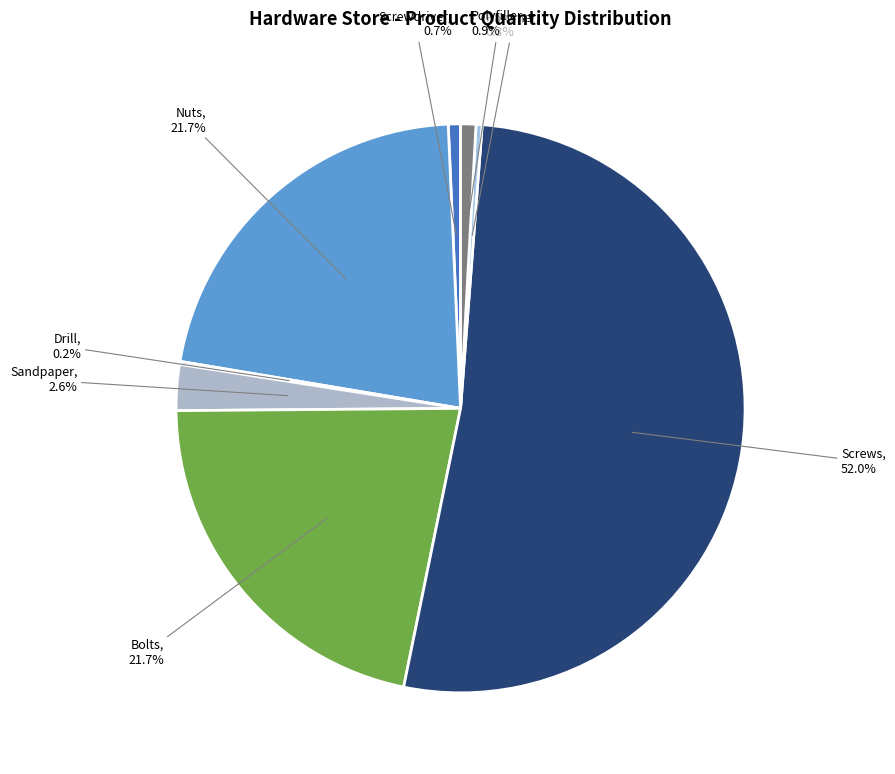

Is there a majority slice in this chart?

Yes